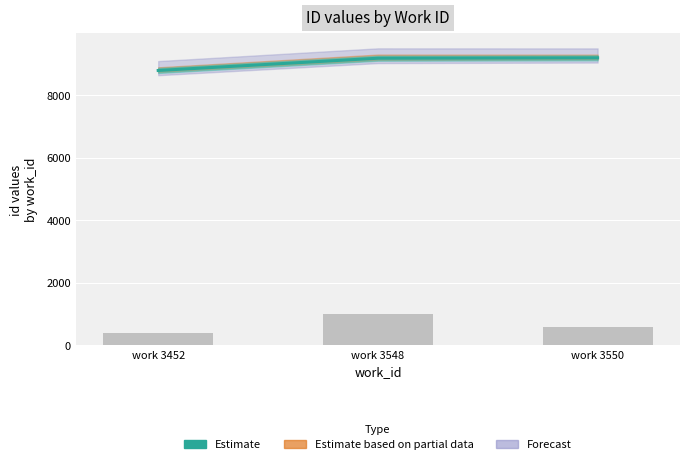

Which has a higher value, work 3550 or work 3452?

work 3550